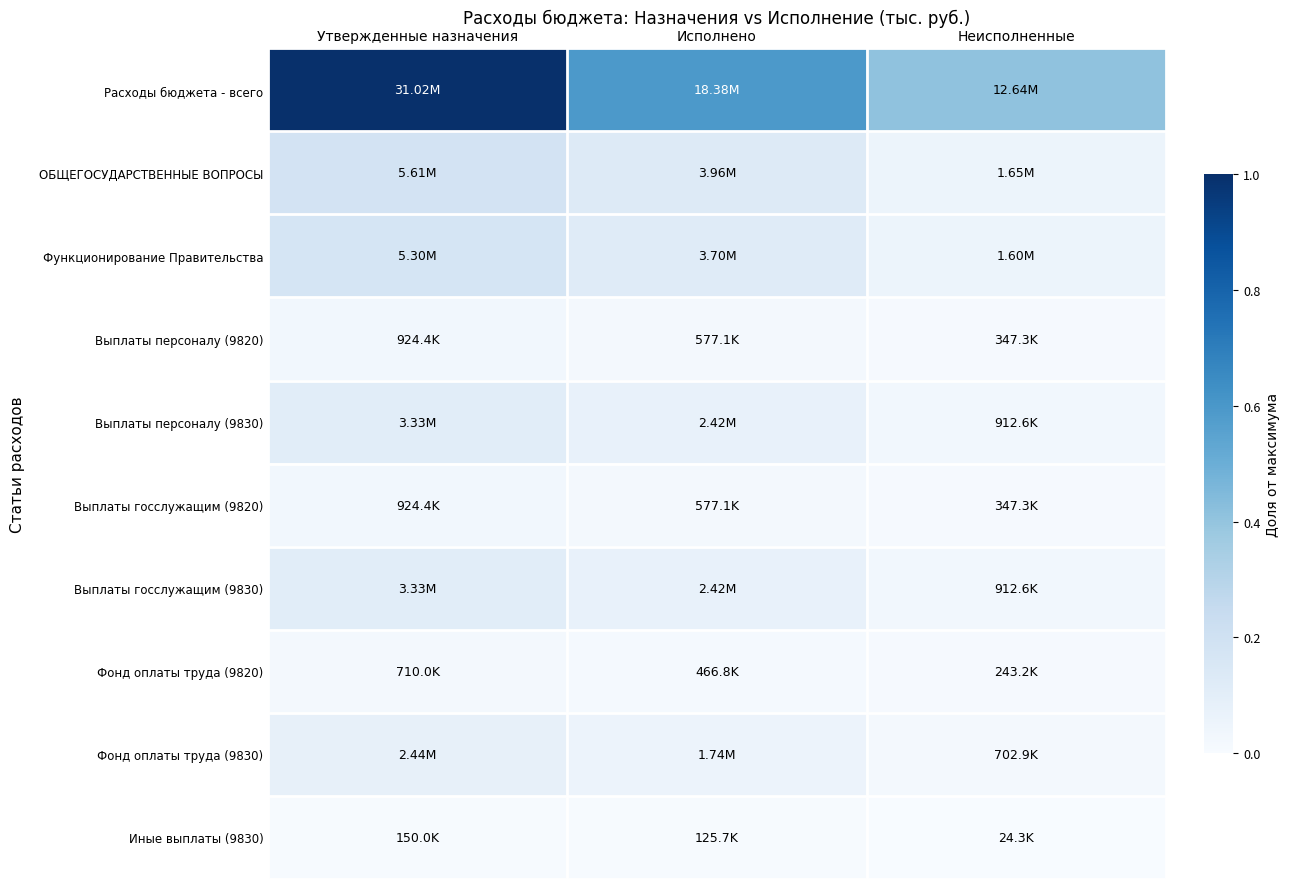

What is the total value across all series at Неисполненные?

0.6